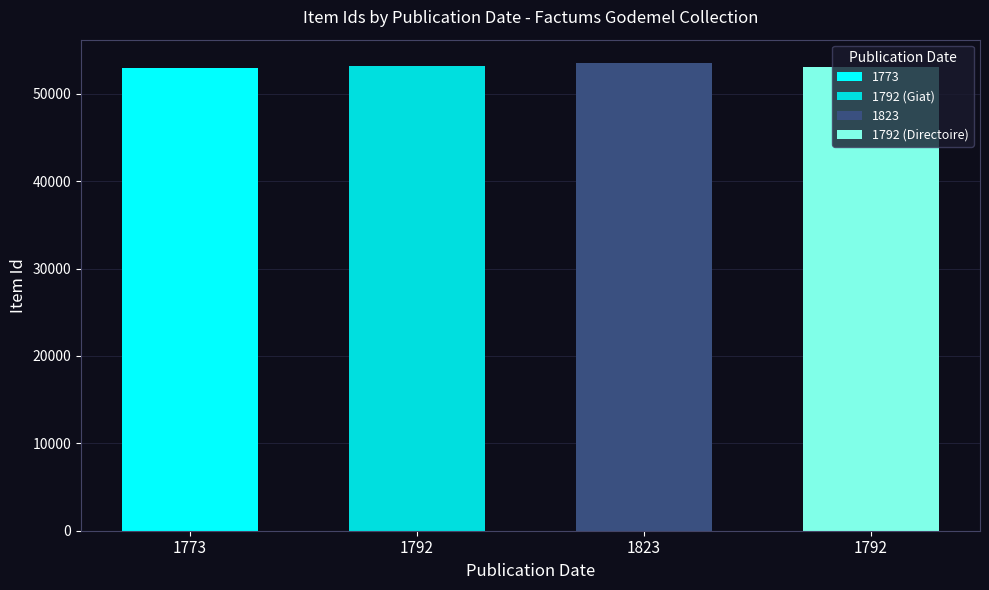

What is the difference between the maximum and minimum values?

548